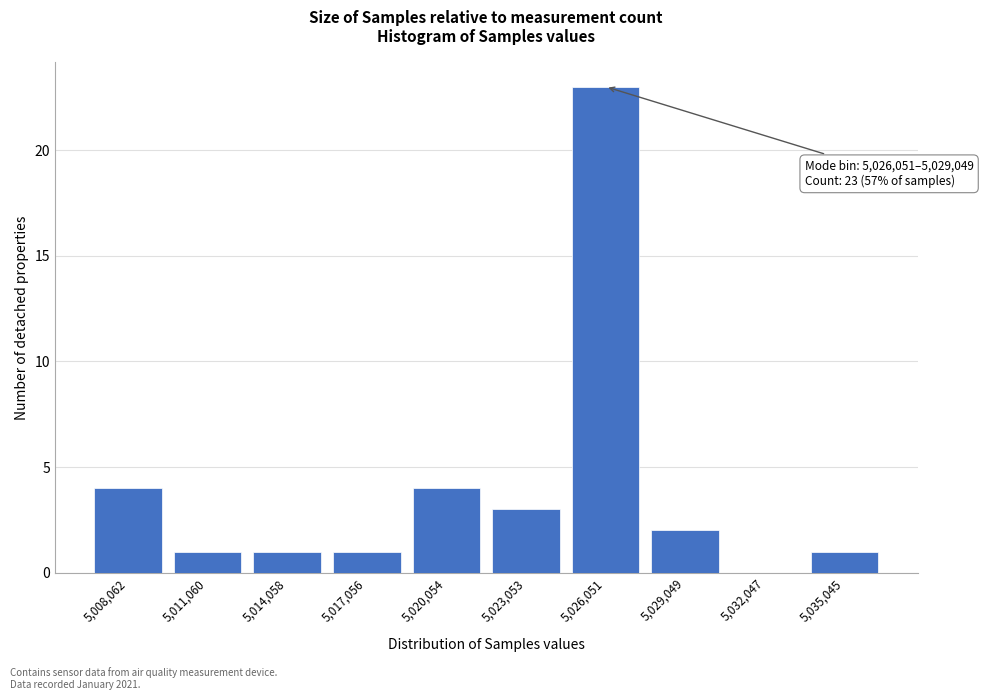

Reading left to right, list all the values displayed in this chart.

5,008,062=4	5,011,060=1	5,014,058=1	5,017,056=1	5,020,054=4	5,023,053=3	5,026,051=23	5,029,049=2	5,032,047=0	5,035,045=1